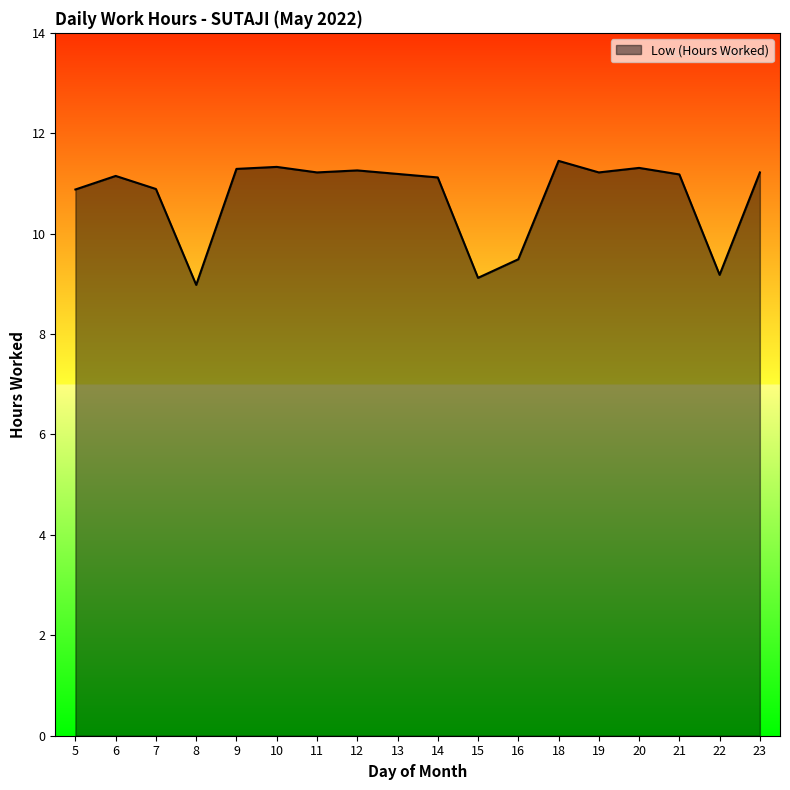

At which category does the data reach its first local valley?

8